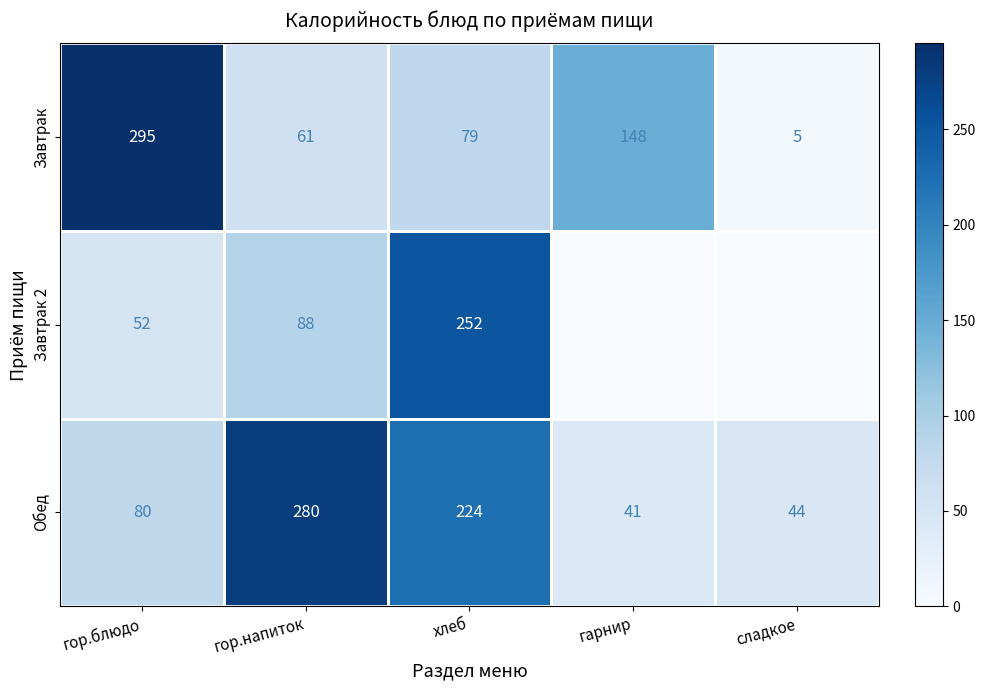

List the labels in order of Обед value, smallest first.

гарнир, сладкое, гор.блюдо, хлеб, гор.напиток